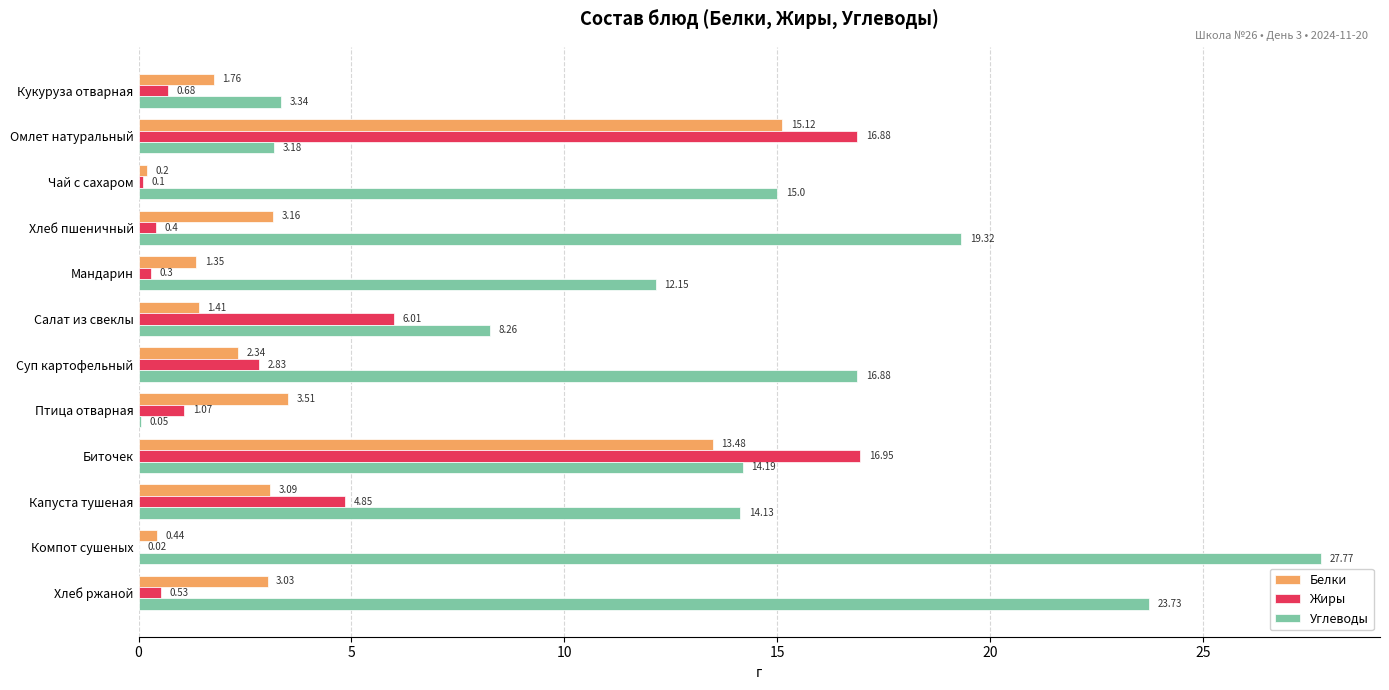

Which category has the highest value in the Углеводы series?

Компот сушеных